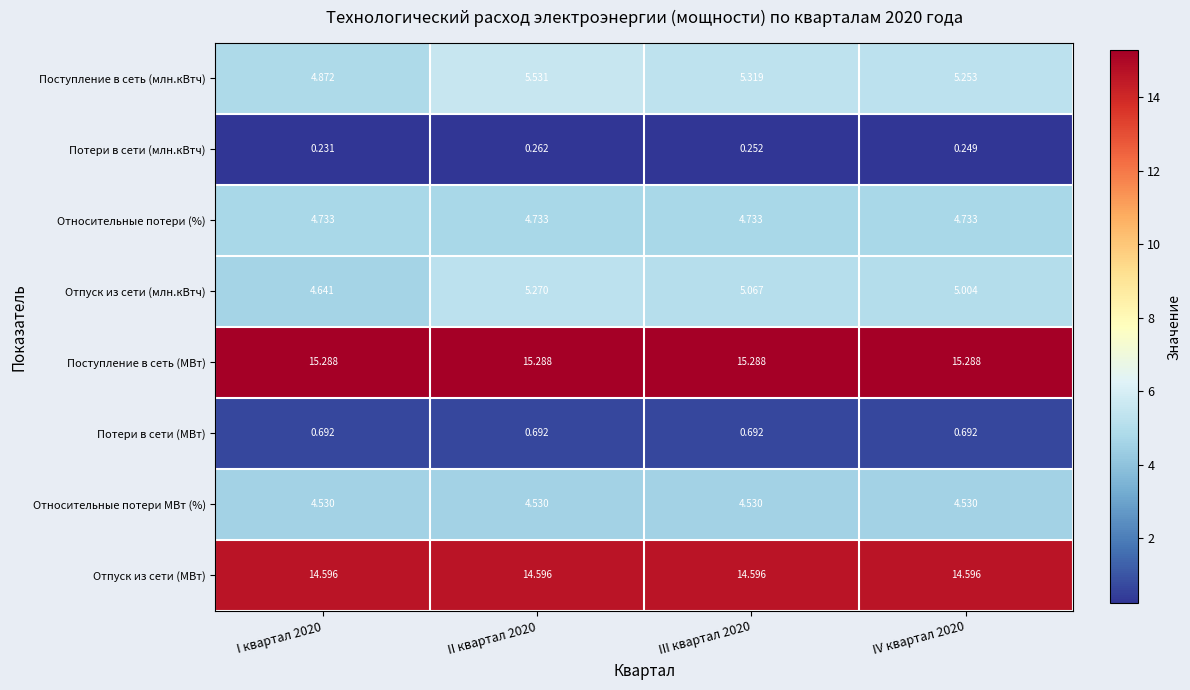

What is the greatest value displayed?

15.3